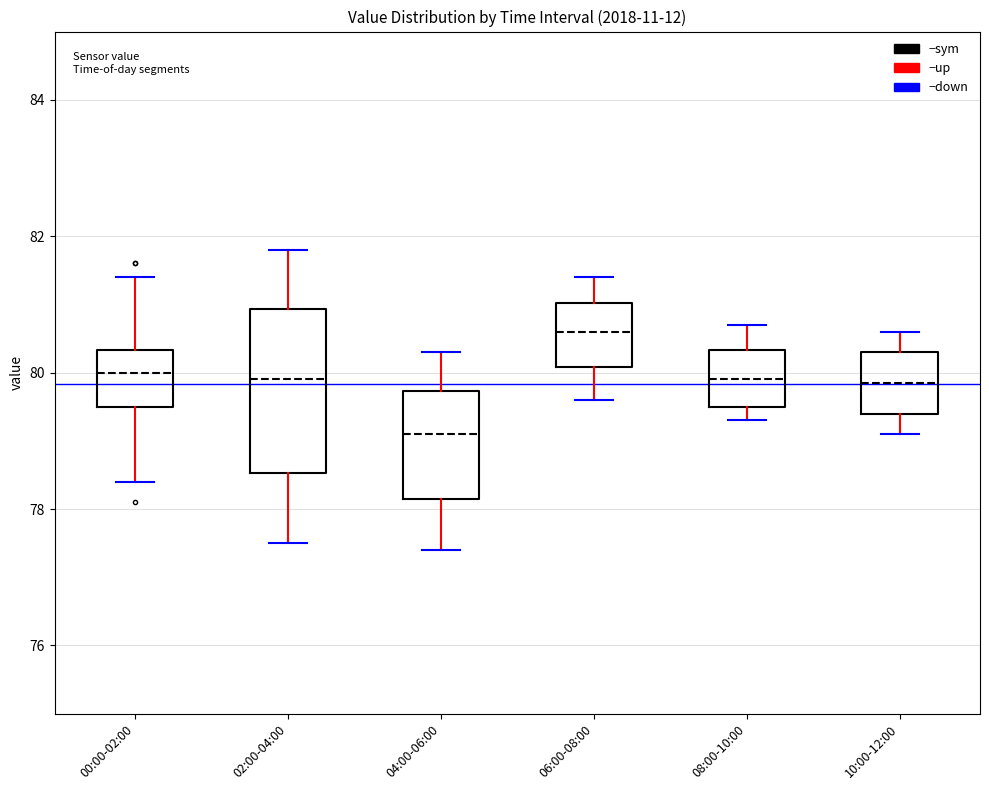

Which box's median line is the highest?

06:00-08:00